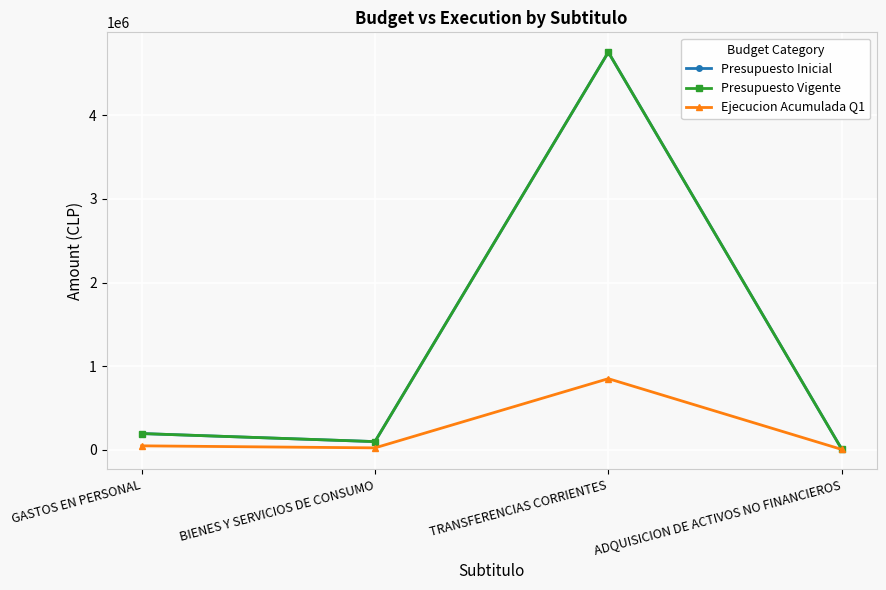

Is this an area chart (filled region under the line)?

No